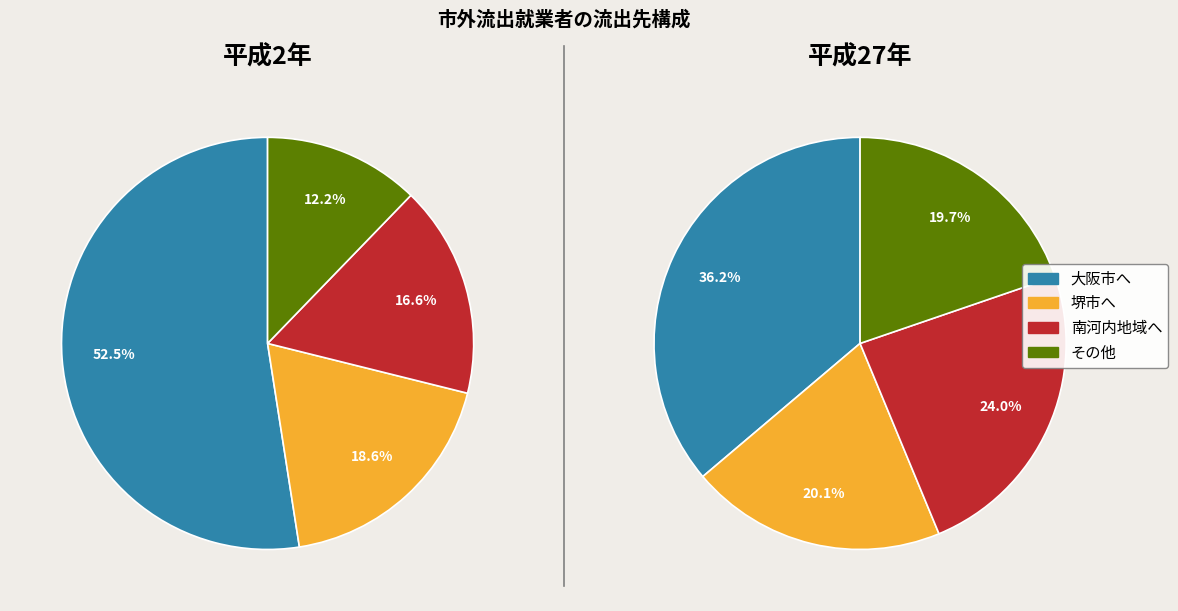

What percentage is the 大阪市へ slice, to the nearest percent?

52%